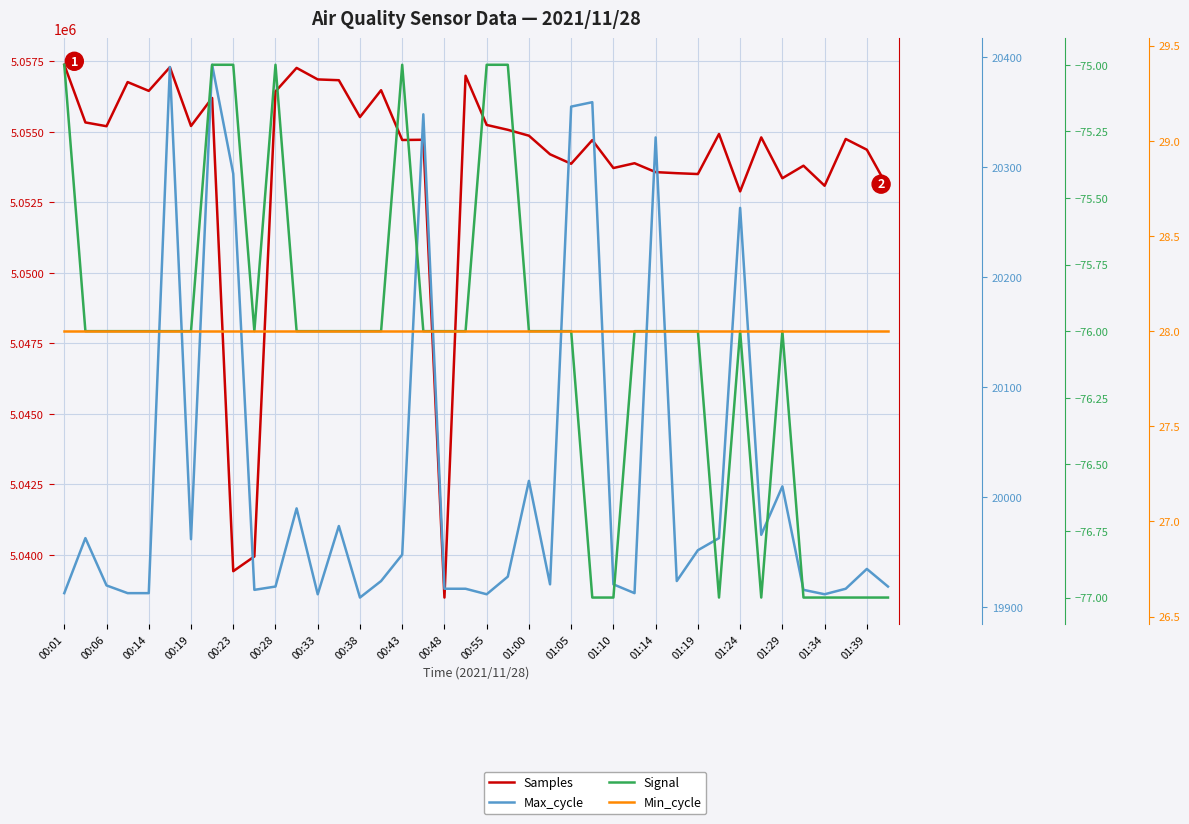

What is the smallest value displayed?

-77